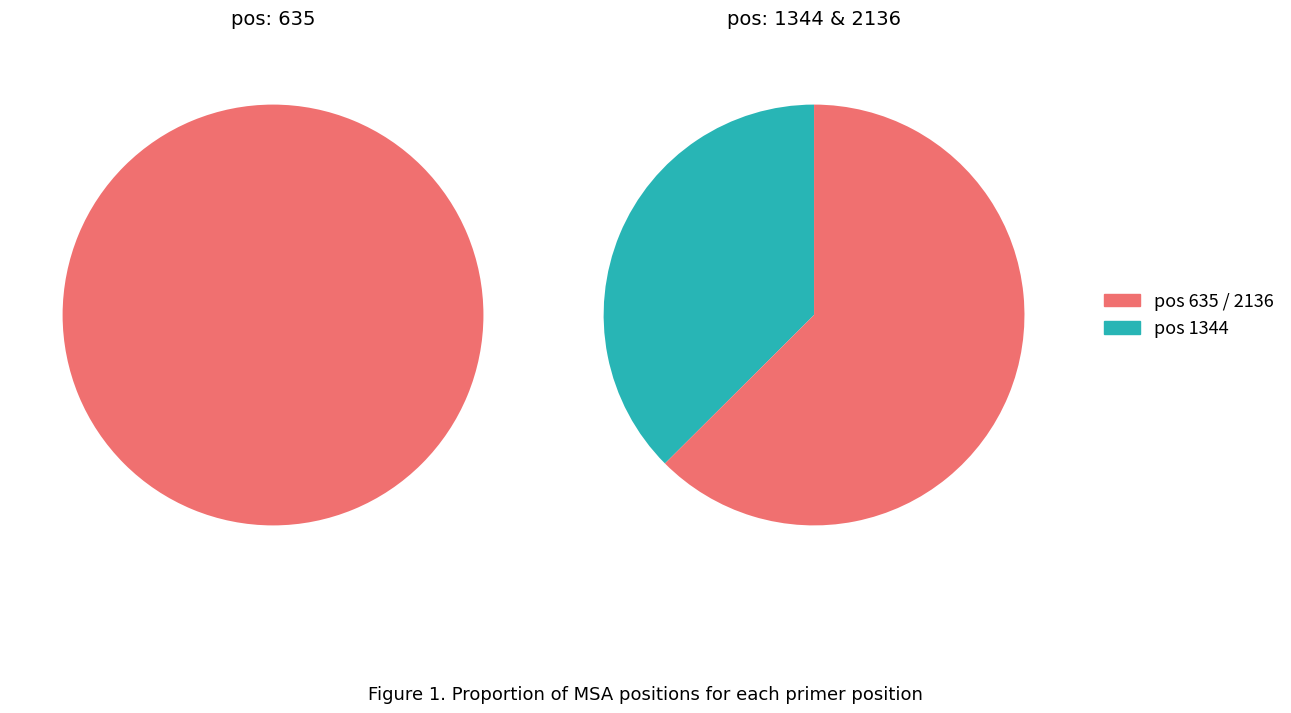

Rank the categories by value from lowest to highest.

635, 1344, 2136